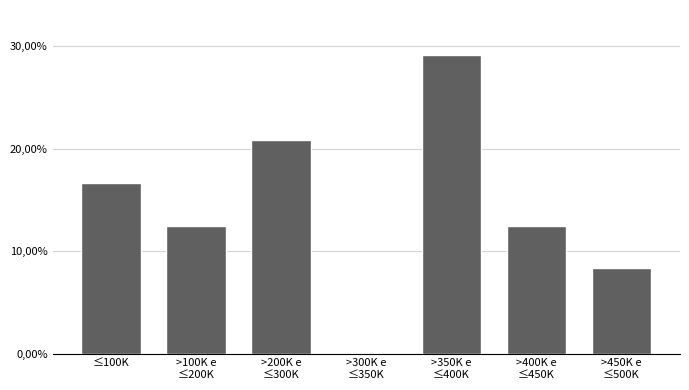

Are the bars horizontal?

No